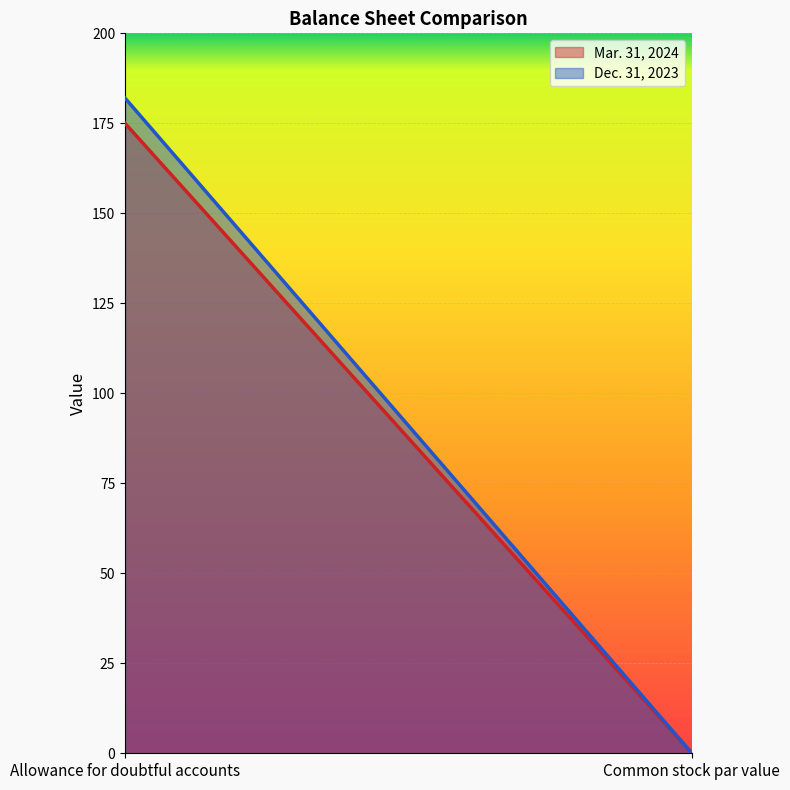

True or false: Dec. 31, 2023 has a value of 182.0 at Allowance for doubtful accounts.

True